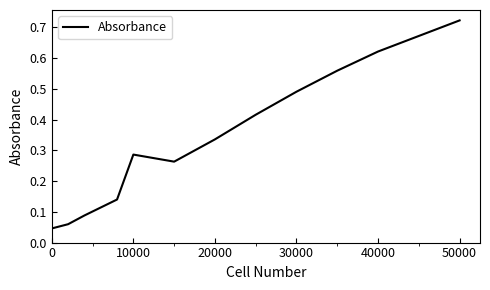

Which label corresponds to the largest value in the chart?

50000